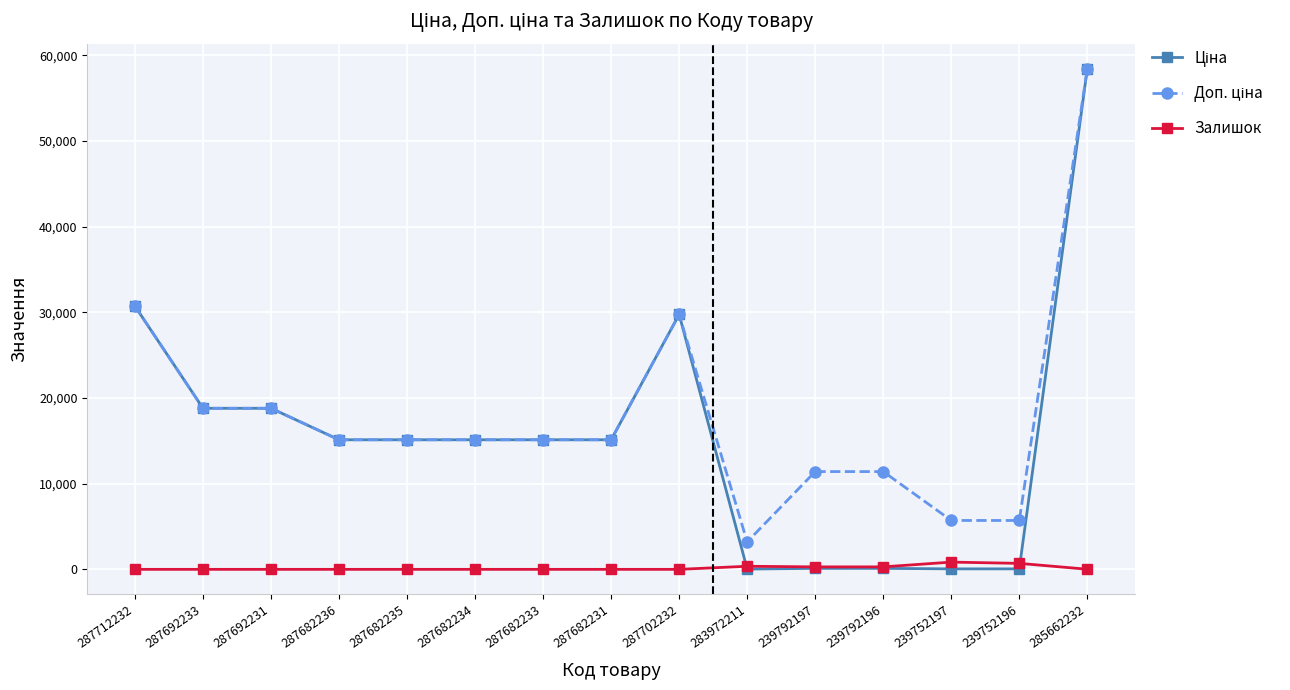

Which label corresponds to the largest value in the chart?

285662232